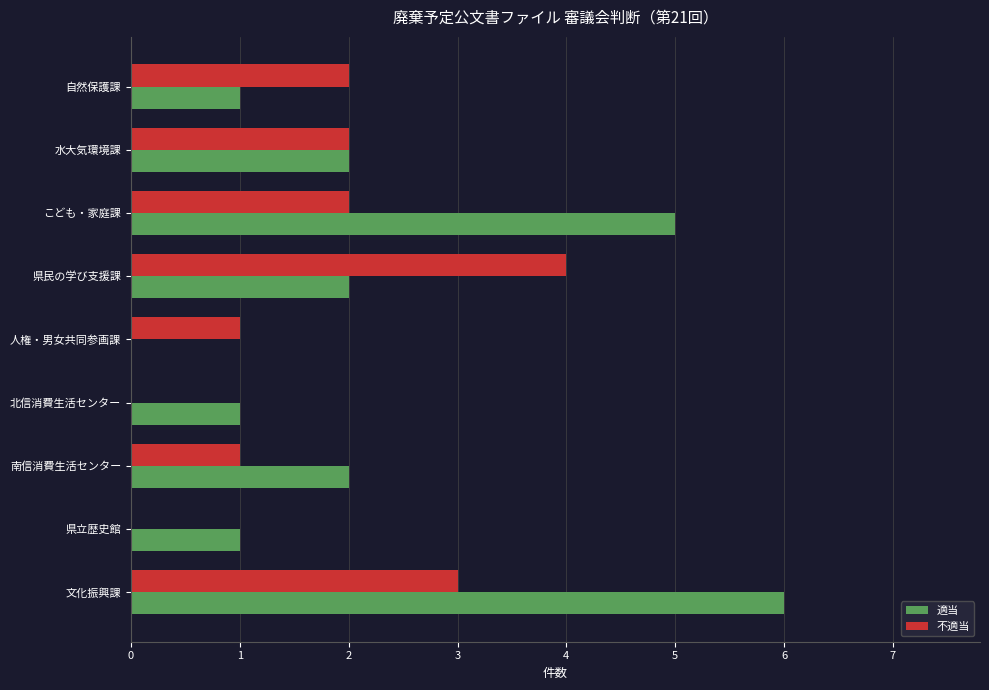

At which label does 不適当 reach its peak?

県民の学び支援課